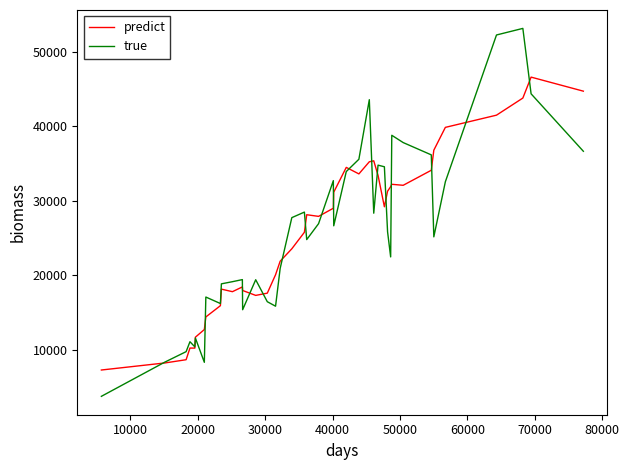

Which series has the largest range (max minus min)?

true